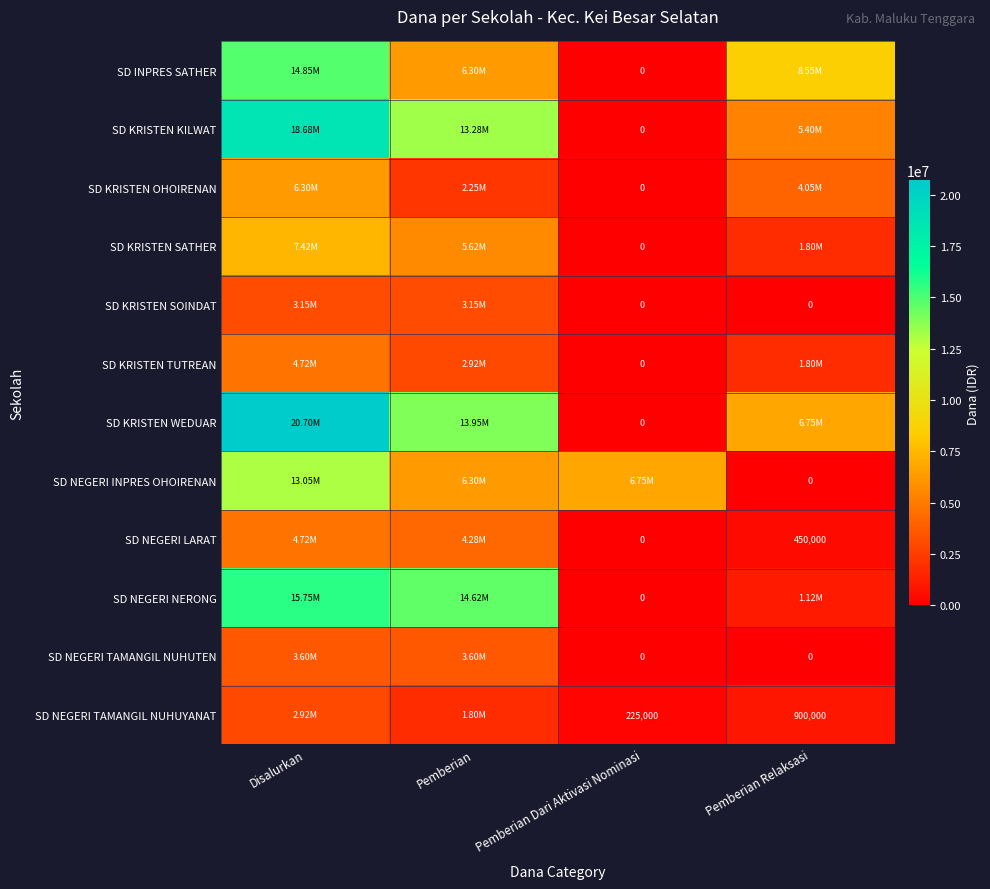

At how many categories does at least one series exceed 14705550?

1